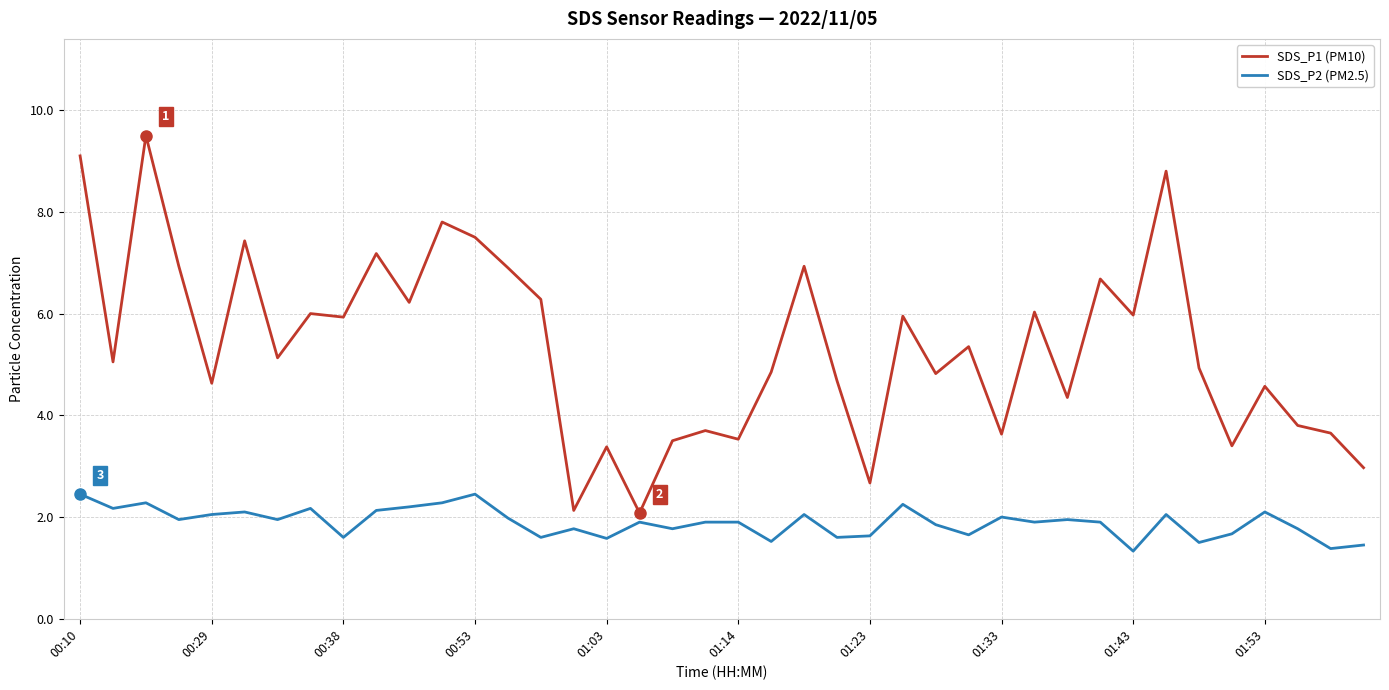

What is the maximum value for SDS_P2 (PM2.5)?

2.5